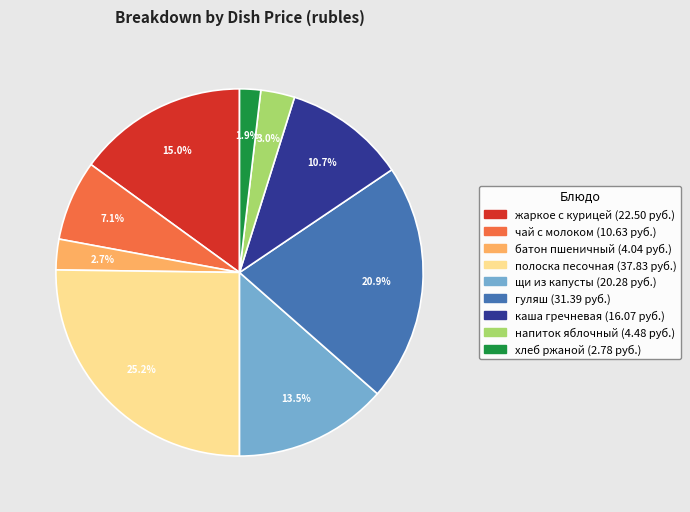

Does any single category account for the majority?

No